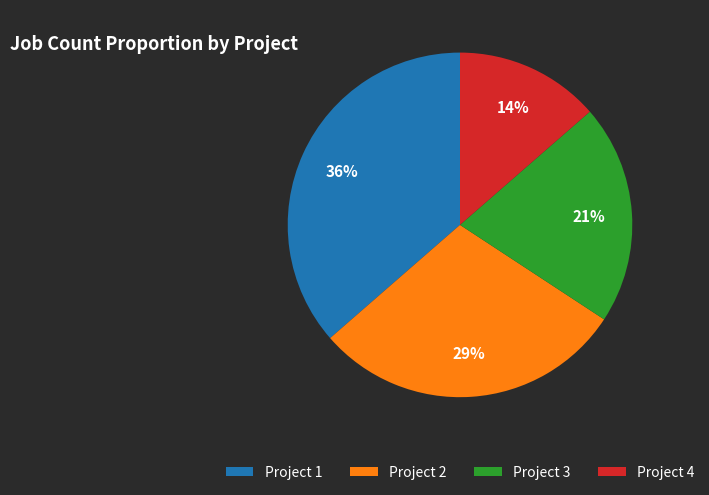

Is there a majority slice in this chart?

No